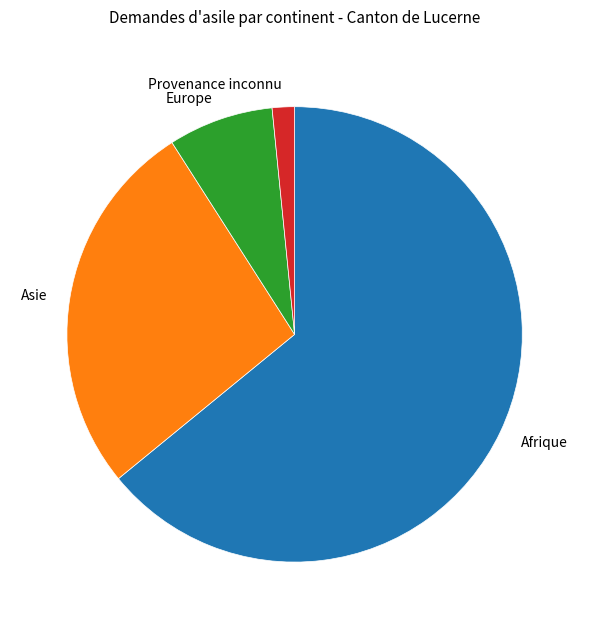

Combined, do Asie and Afrique account for over 50%?

Yes